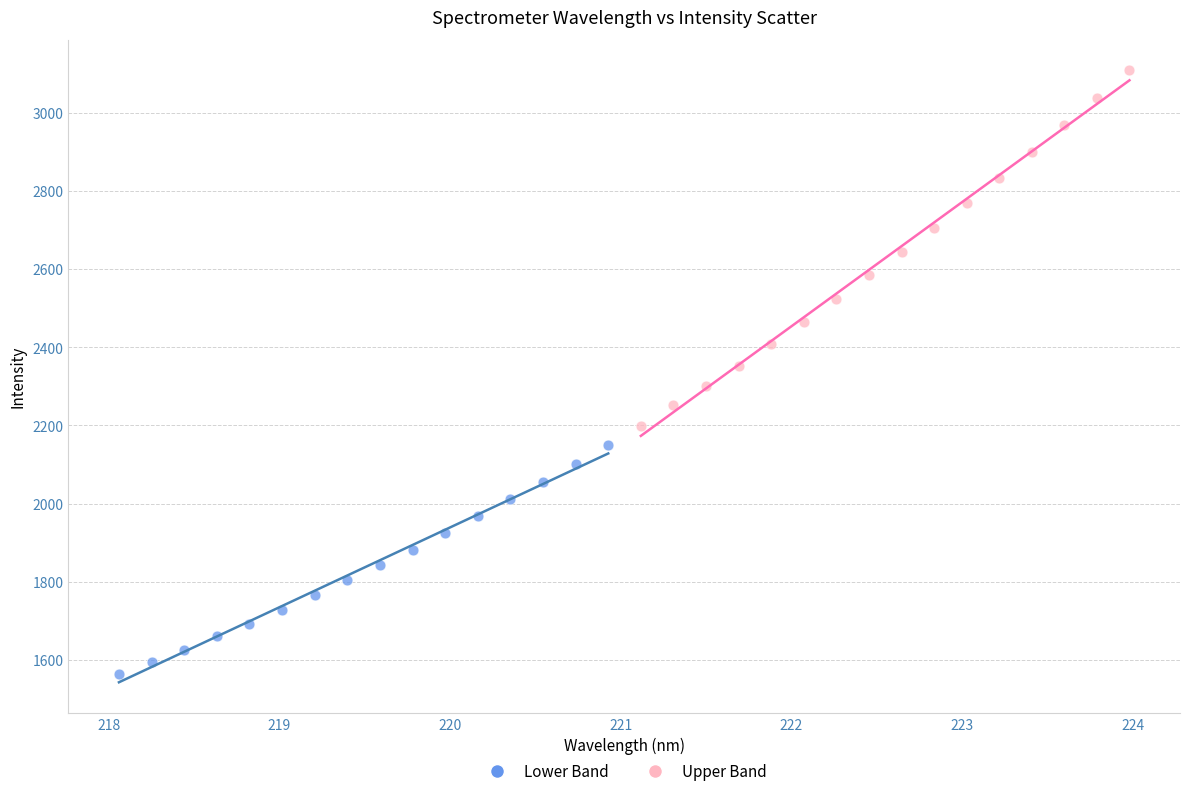

Which series has the largest Y range (max minus min)?

Upper Band